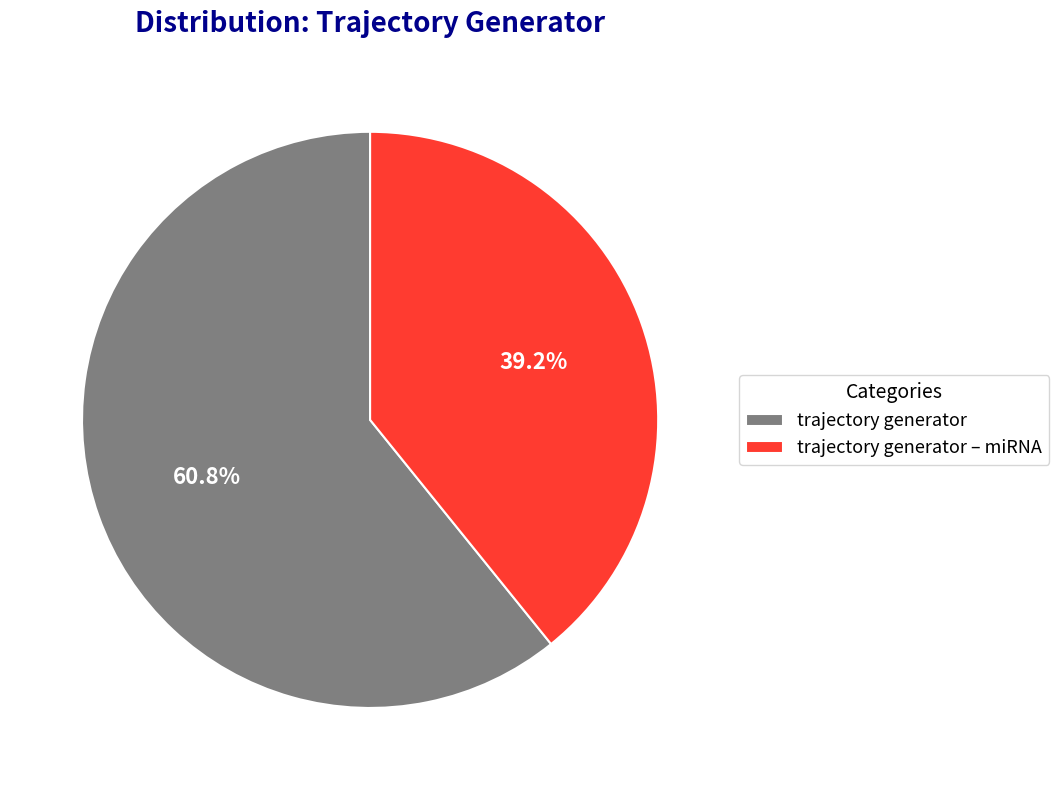

Rank the categories by value from highest to lowest.

trajectory generator, trajectory generator ‒ miRNA